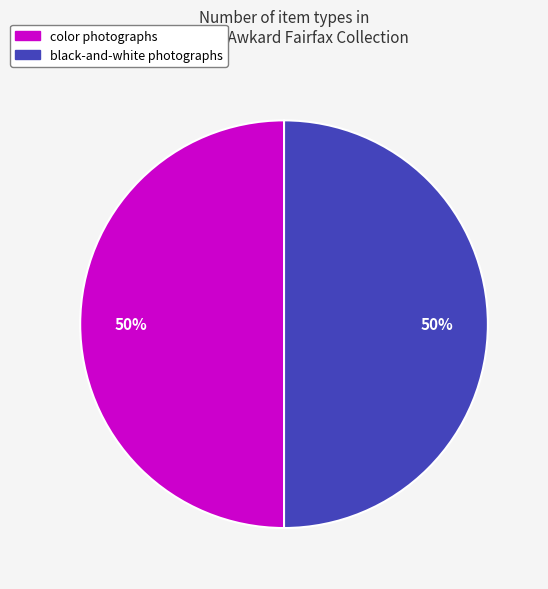

Combined, do color photographs and black-and-white photographs account for over 50%?

Yes